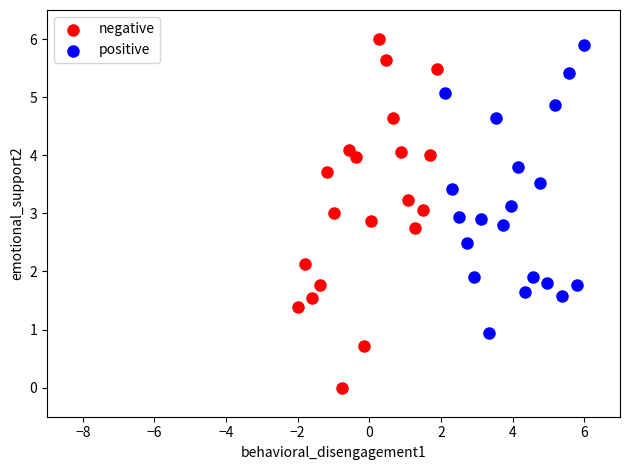

Which series contains the lowest Y value?

negative